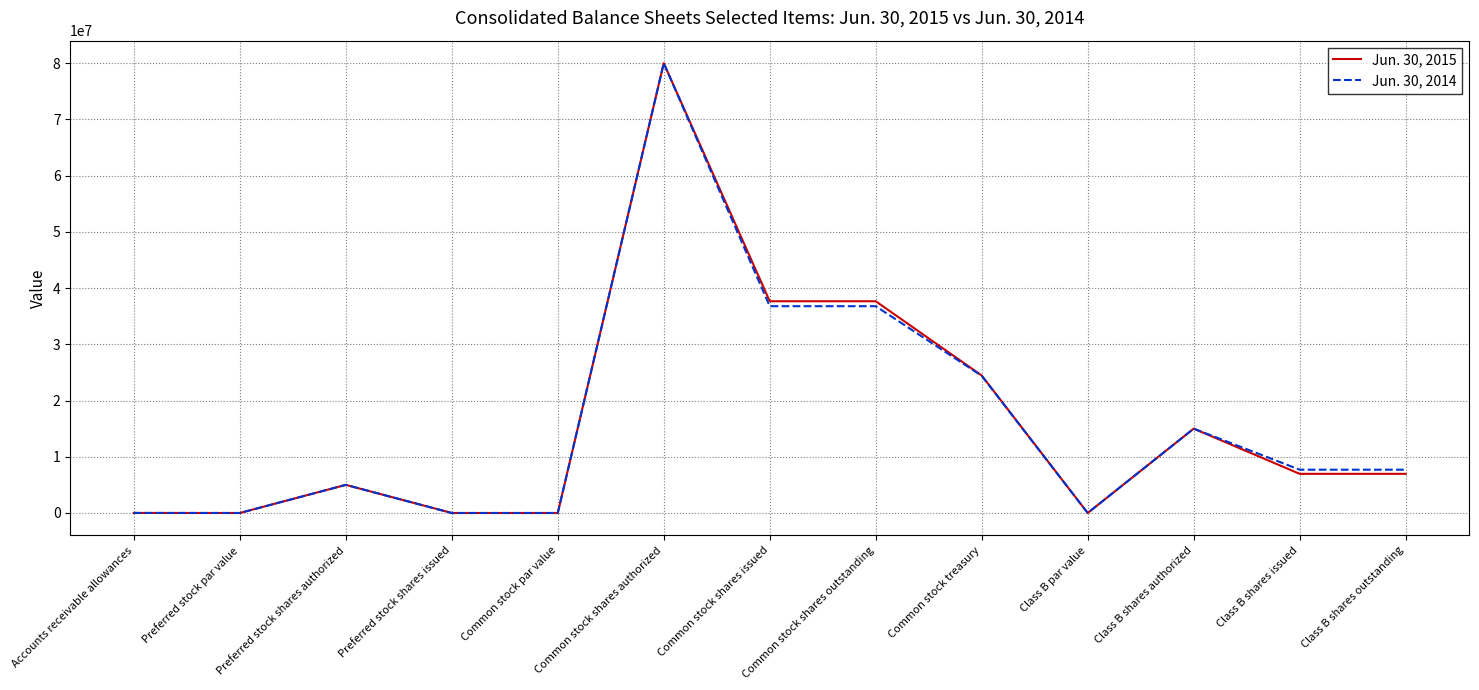

The value of Jun. 30, 2014 at Class B shares authorized is 15000000. True or false?

True